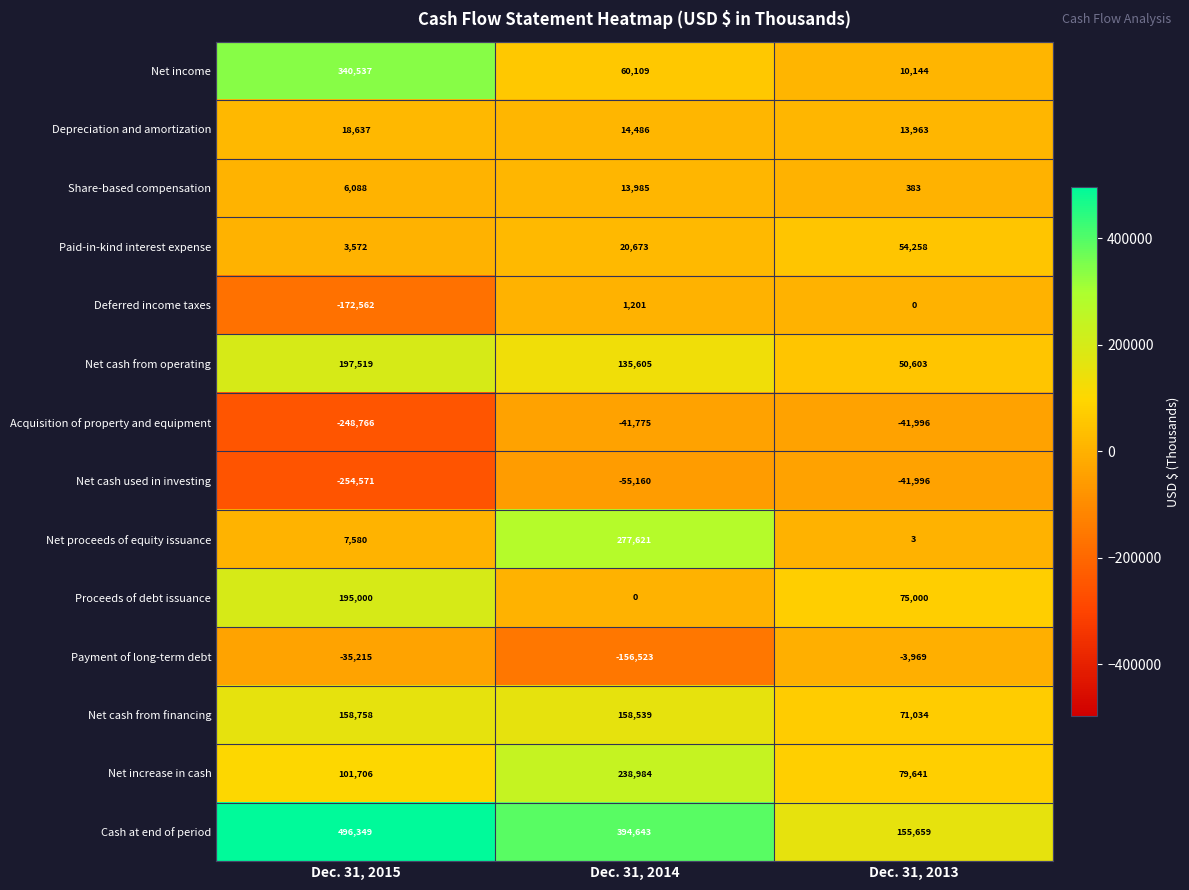

At Dec. 31, 2015, list the series in order from smallest to largest.

Net cash used in investing, Acquisition of property and equipment, Deferred income taxes, Payment of long-term debt, Paid-in-kind interest expense, Share-based compensation, Net proceeds of equity issuance, Depreciation and amortization, Net increase in cash, Net cash from financing, Proceeds of debt issuance, Net cash from operating, Net income, Cash at end of period